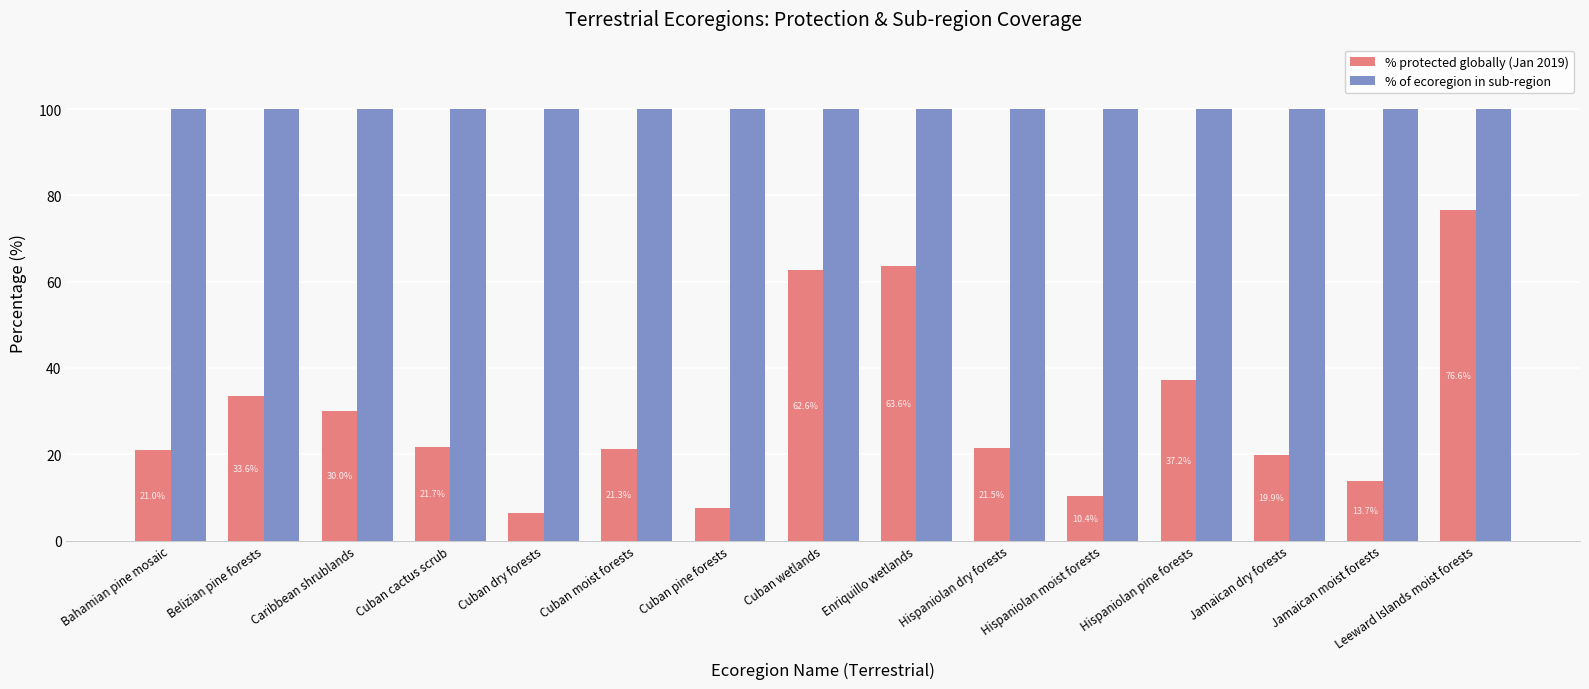

What is the label of the 3rd bar from the right?

Jamaican dry forests